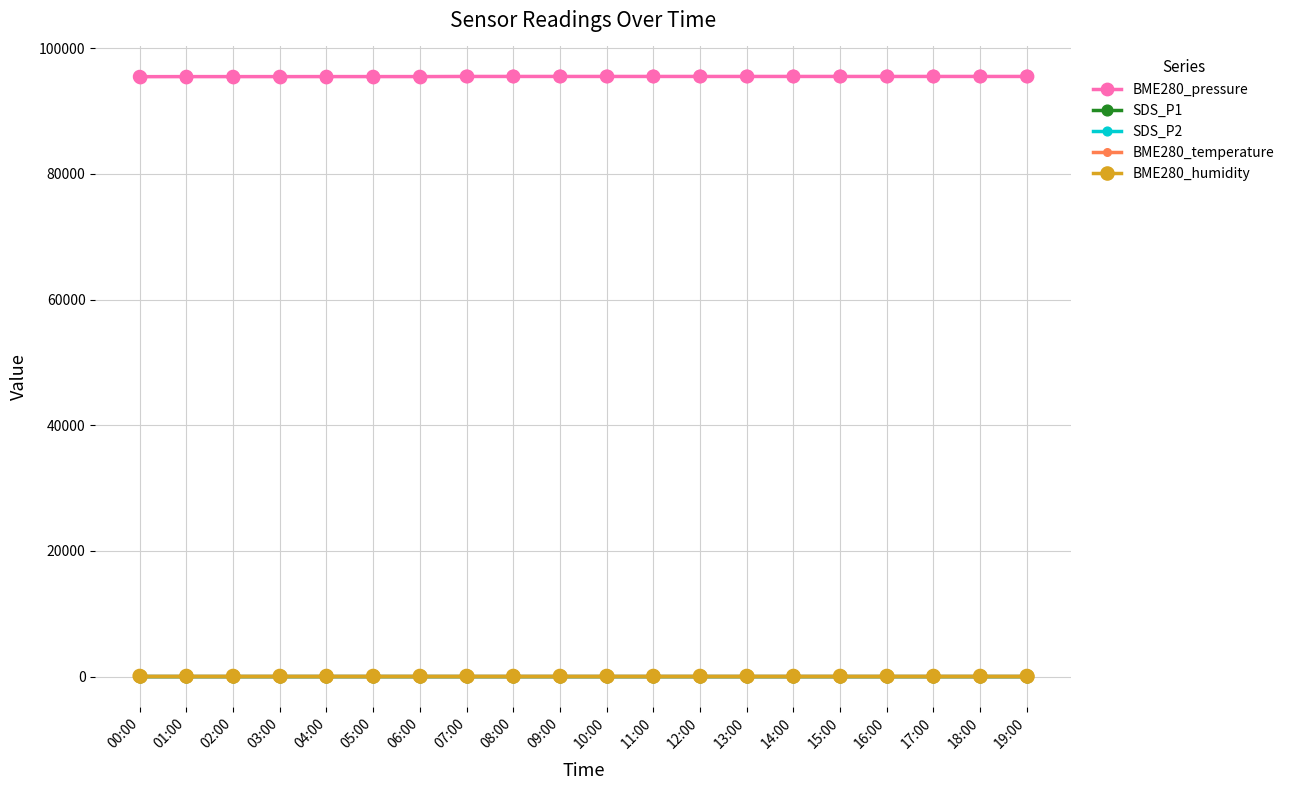

Which series has the largest total across all categories?

BME280_pressure